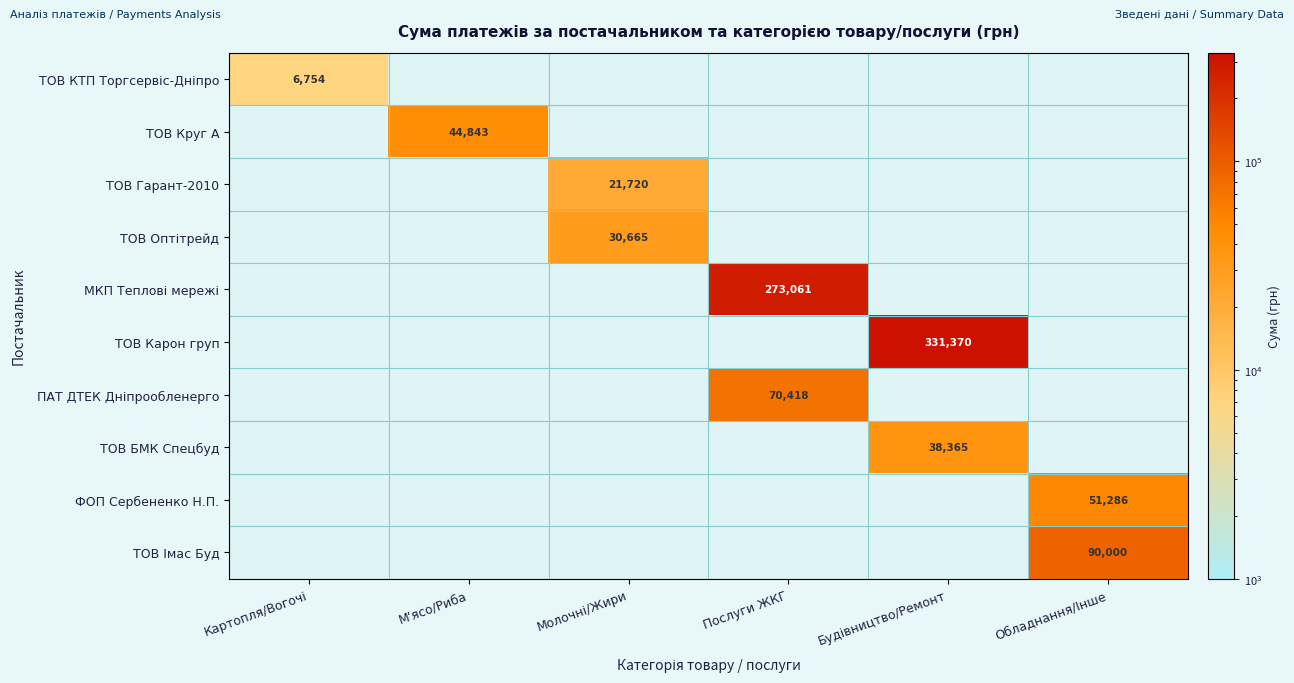

Count the number of data series in this chart.

10